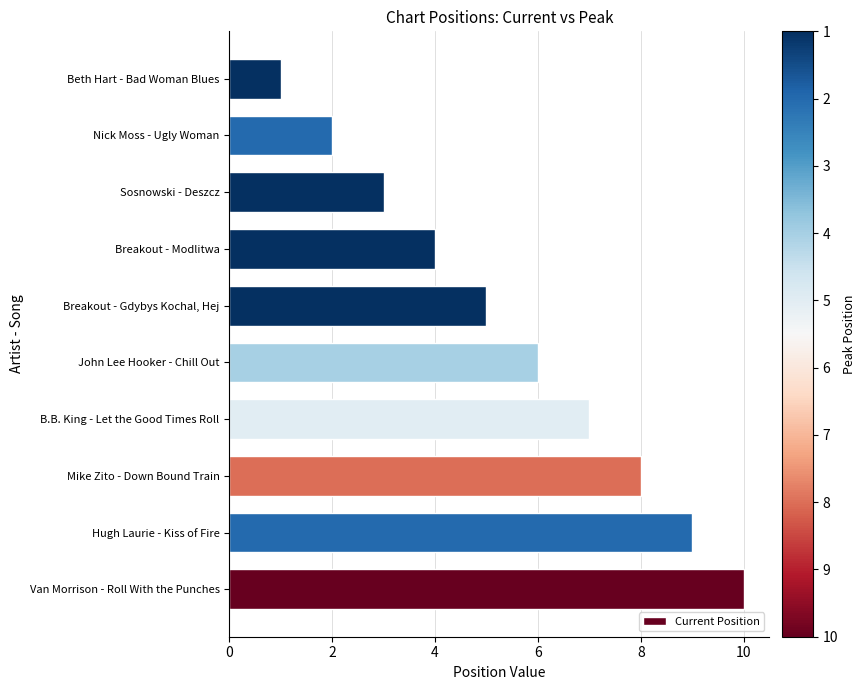

The value at Breakout - Gdybys Kochal, Hej is 8. True or false?

False